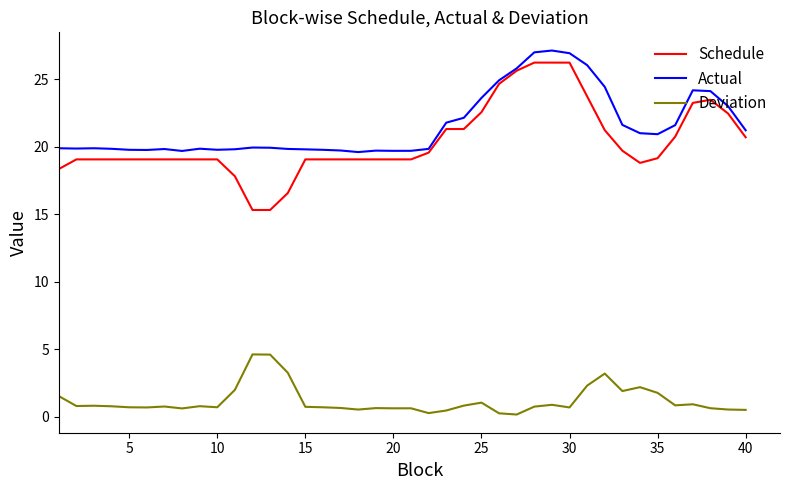

Which series has the largest total across all categories?

Actual